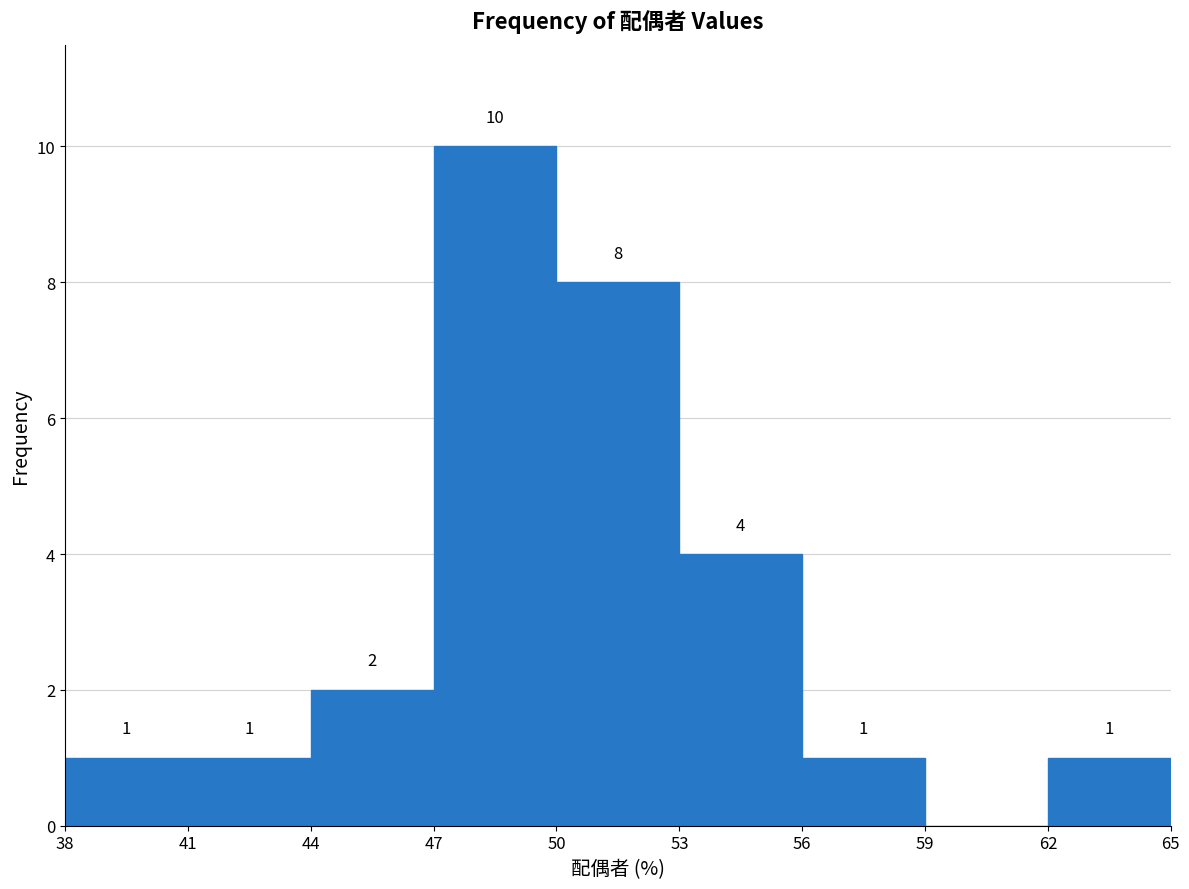

Over which range of the x-axis is the bar tallest?

47 to 50